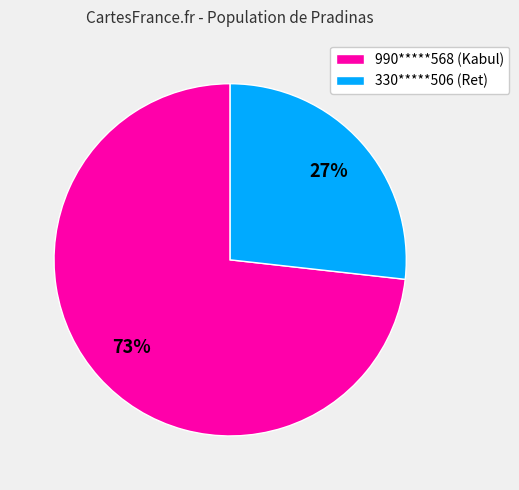

Is it true that 990*****568 is 73% of the pie?

True